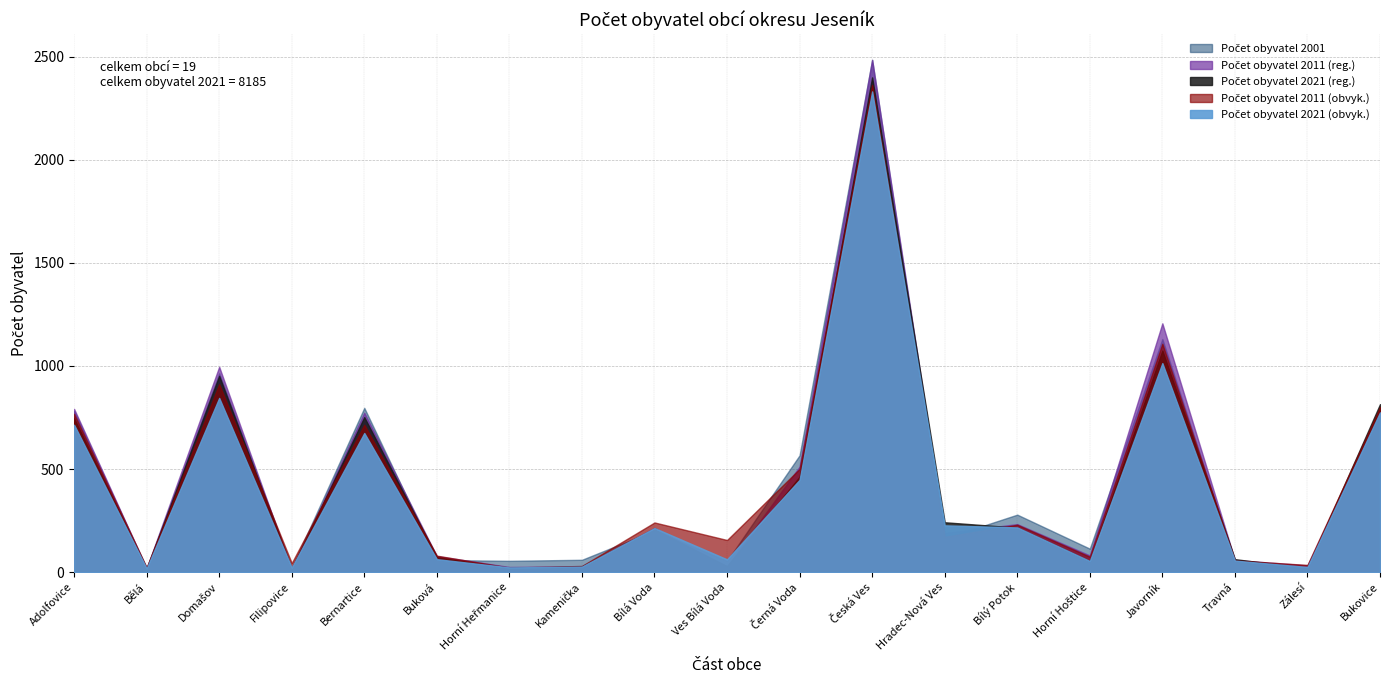

Which series ends up on top after the final intersection of Počet obyvatel 2021 (reg.) and Počet obyvatel 2011 (obvyk.)?

Počet obyvatel 2021 (reg.)